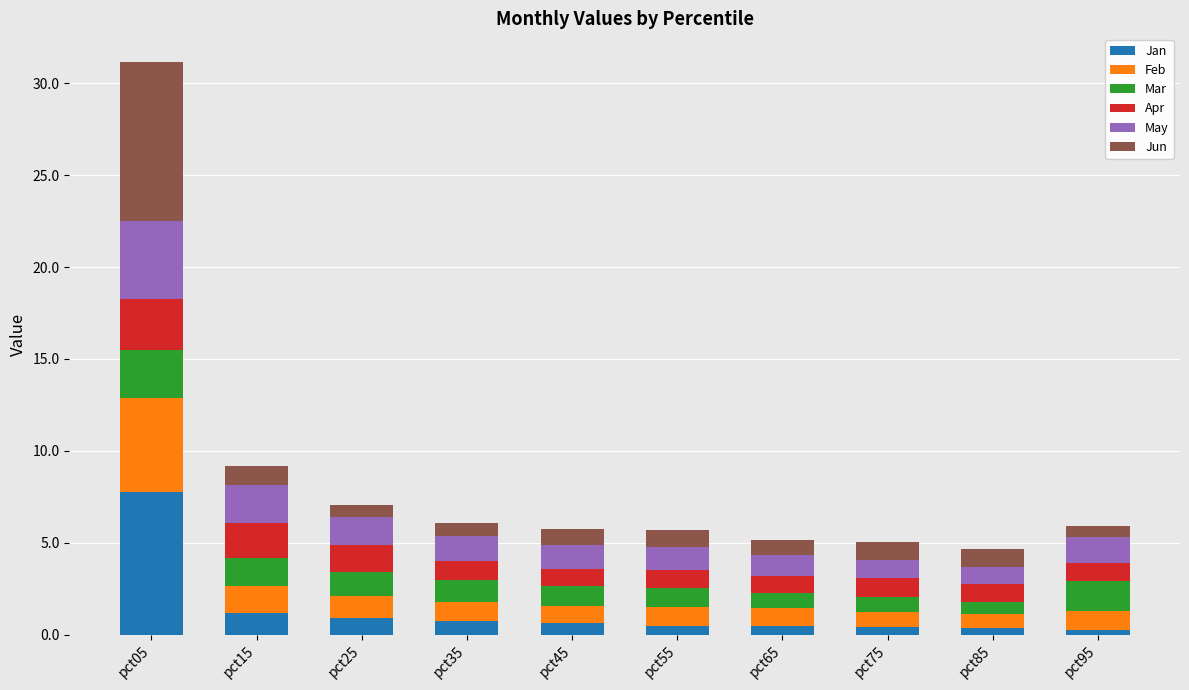

How many data points does each series have?

10